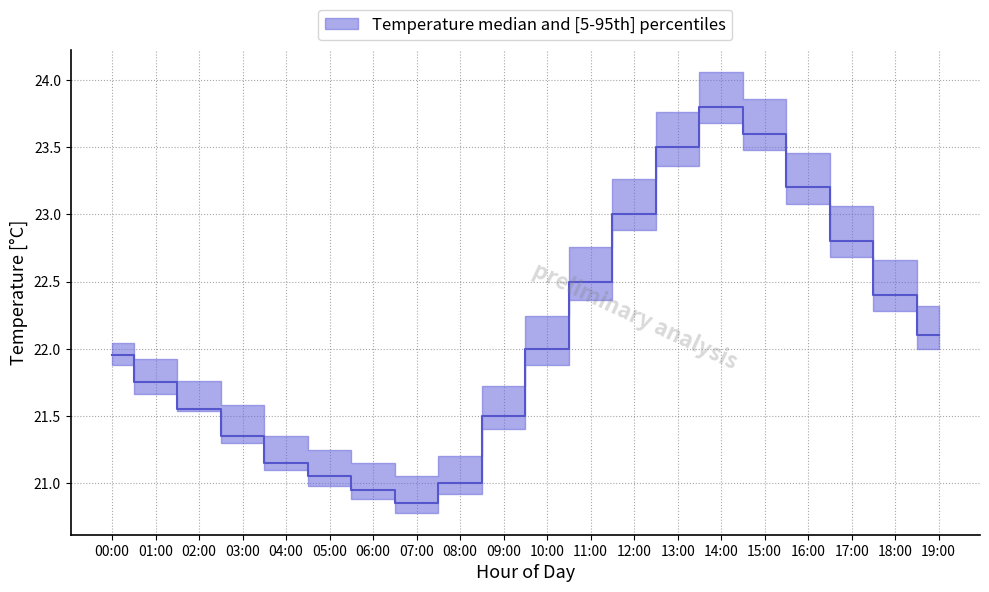

True or false: temperature_median and temperature_p95 intersect in this chart.

False